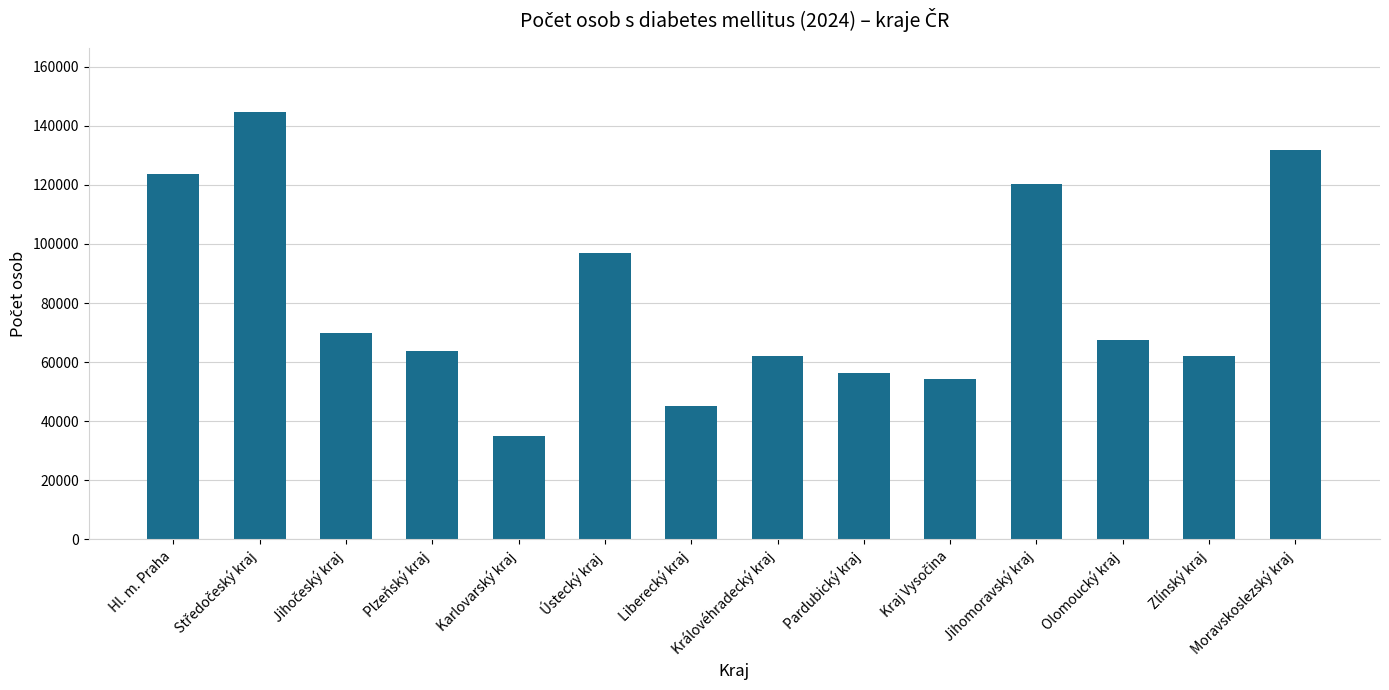

How many series are shown in this chart?

1